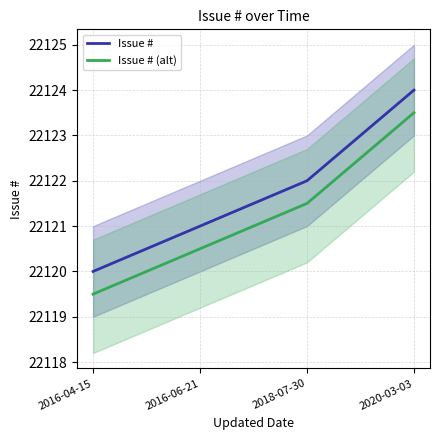

Which label corresponds to the largest value in the chart?

2020-03-03